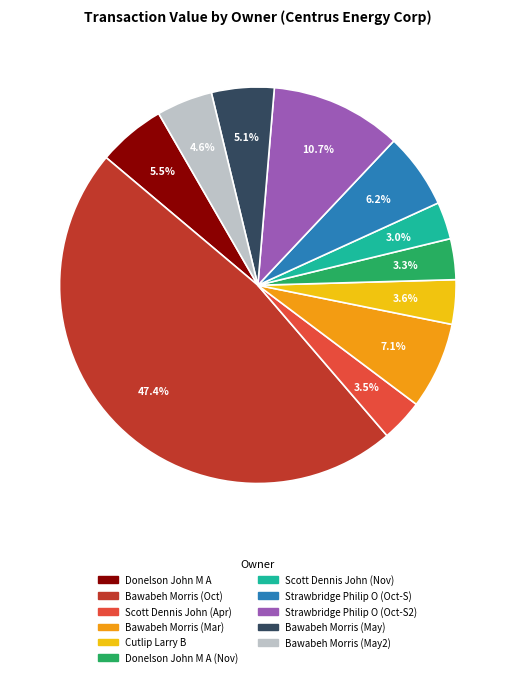

What is the ratio of the value at Scott Dennis John (Nov) to the value at Scott Dennis John (Apr)?

0.9